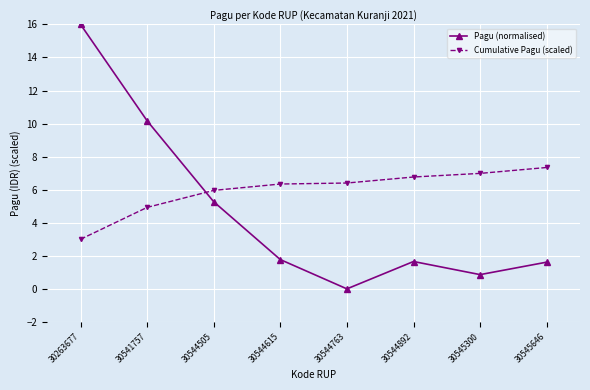

Which series has the largest total across all categories?

Cumulative Pagu (scaled)